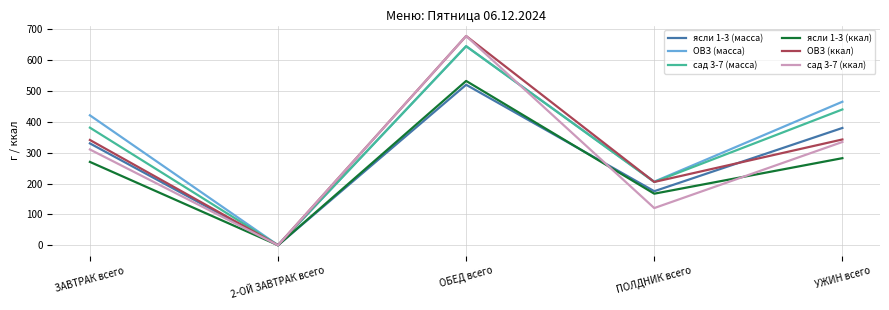

Is it true that ясли 1-3 (ккал) equals 0.0 at 2-ОЙ ЗАВТРАК всего?

True